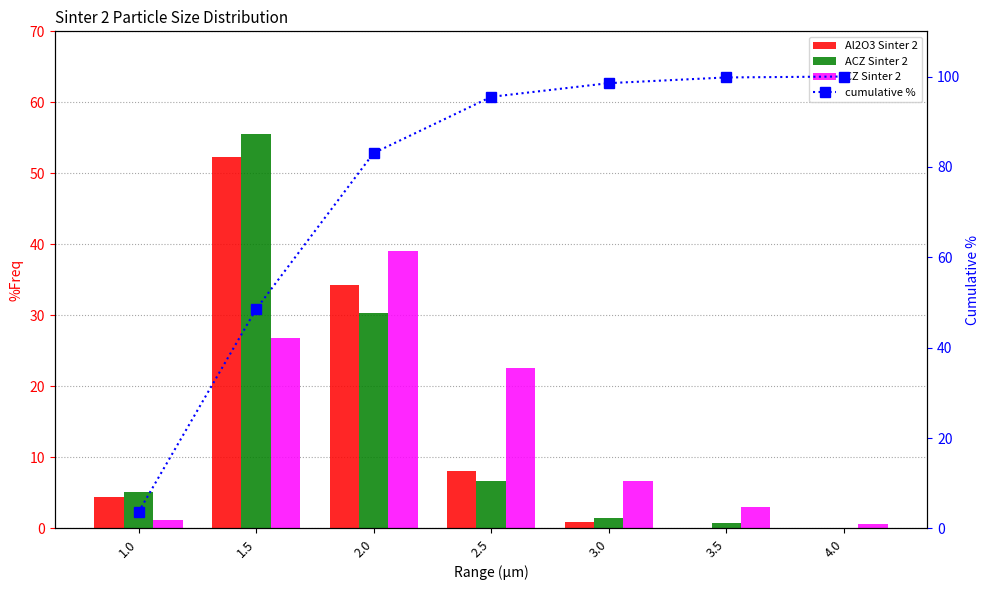

What is the value of the cumulative % bar at the 2nd from the left?

48.5